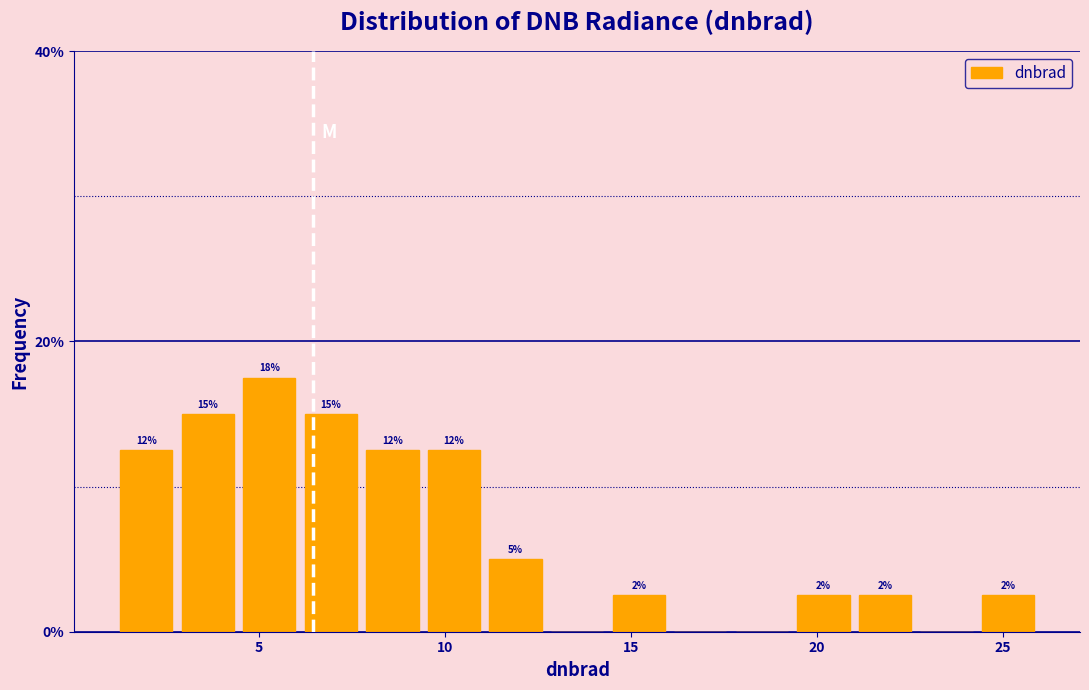

Read against the x-axis, roughly where is the centre of the tallest bar?

5.5